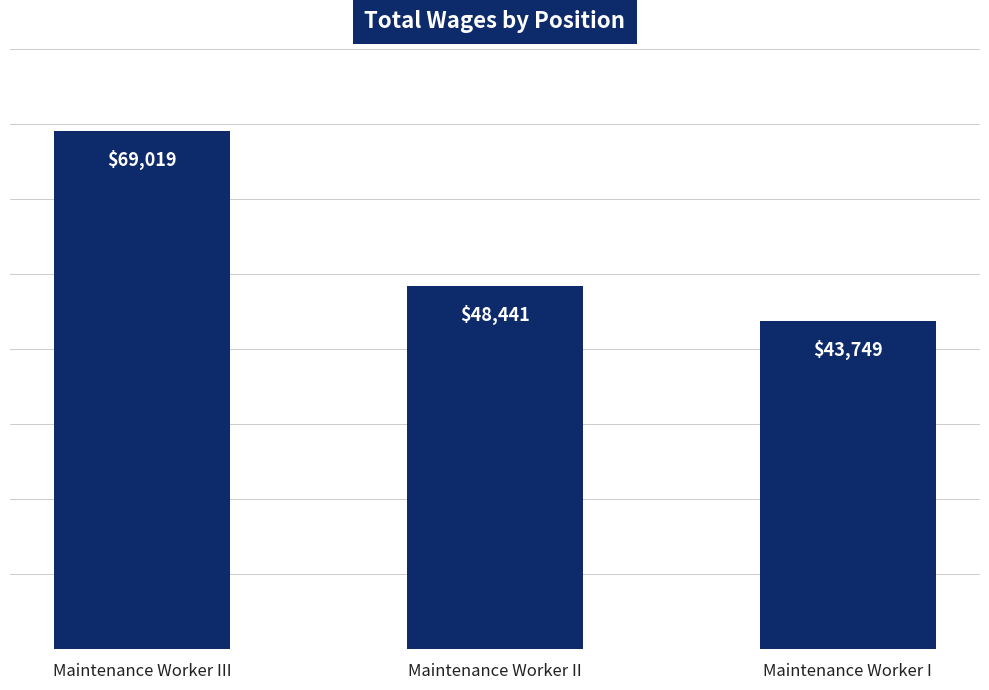

List the labels in order of value, smallest first.

Maintenance Worker I, Maintenance Worker II, Maintenance Worker III